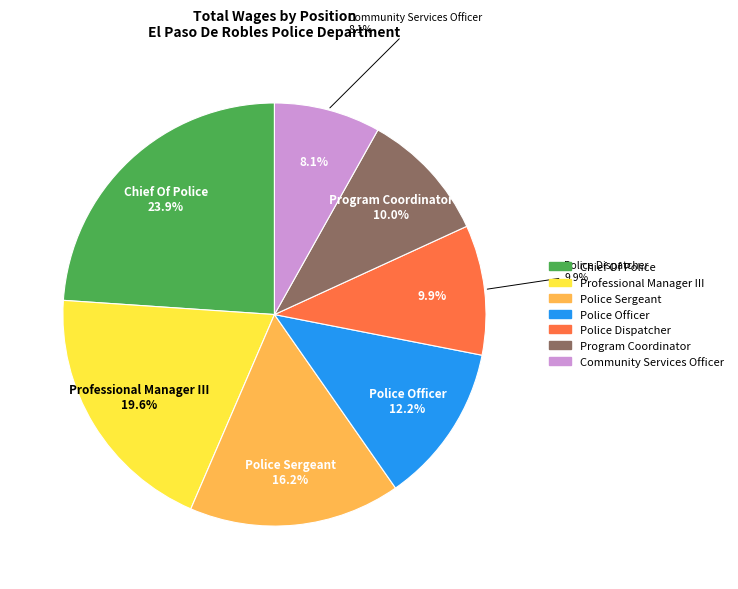

Does Professional Manager III account for over 50% of the chart?

No